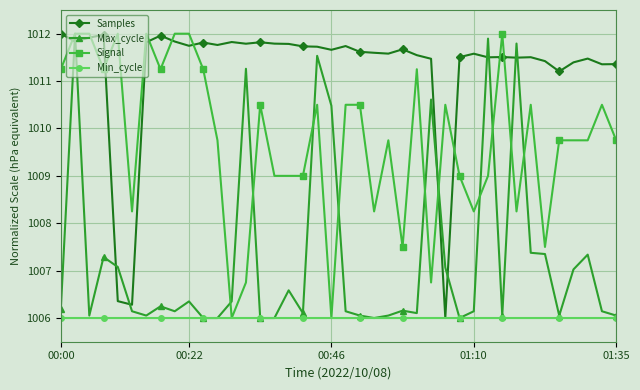

List the series in order of their overall mean, lowest first.

Min_cycle, Max_cycle, Signal, Samples